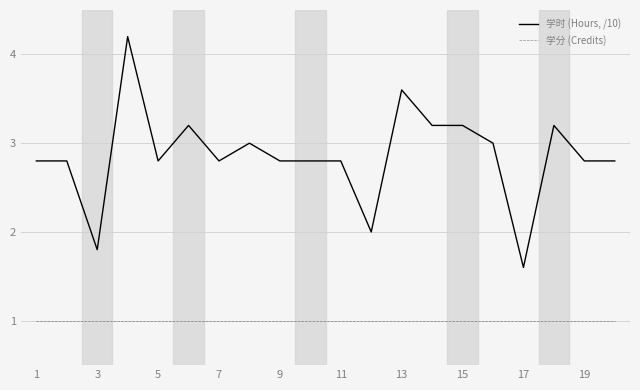

True or false: 学分 (Credits) and 学时 (Hours, /10) cross at least once.

False